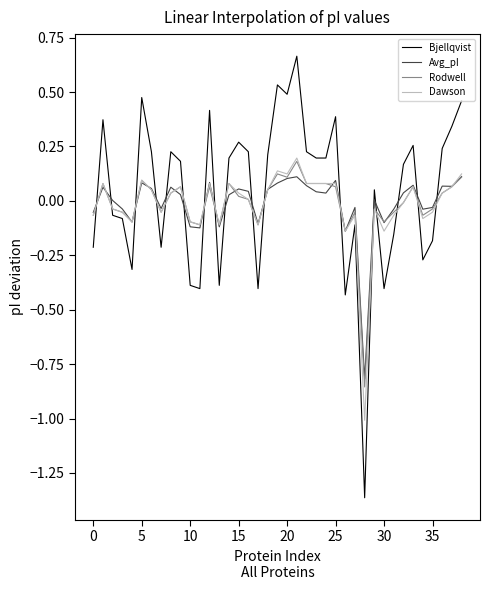

What is the minimum value for Dawson?

-1.0